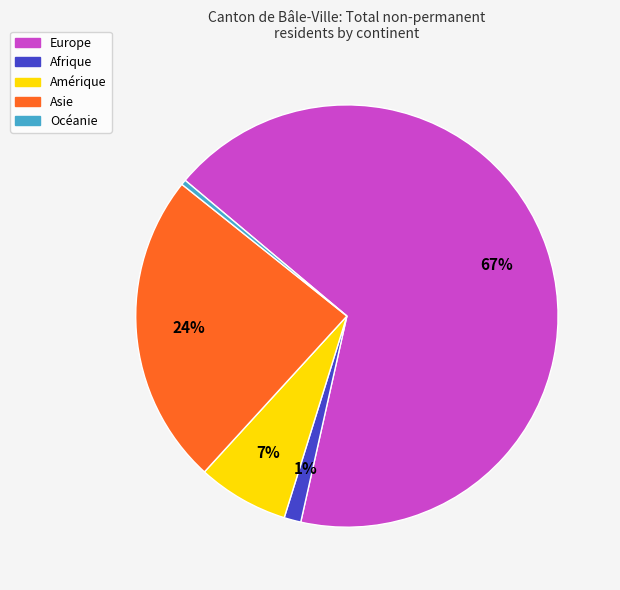

Do Asie and Europe together represent more than half of the pie?

Yes